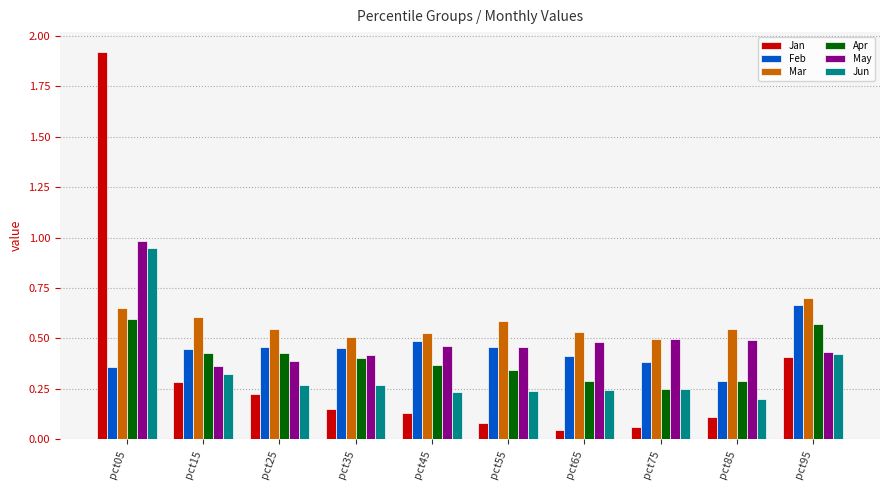

At which label is May closest to 0?

pct15